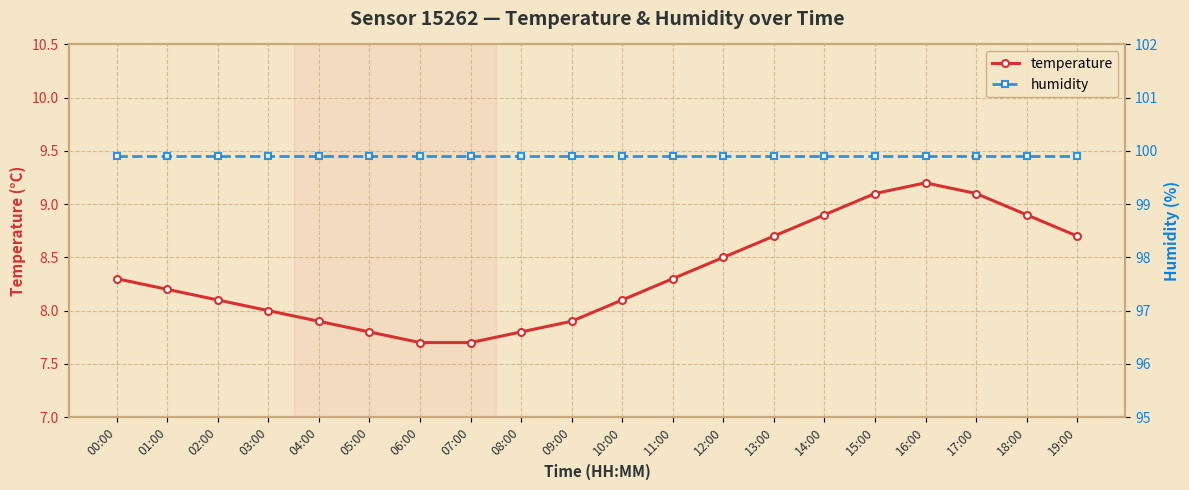

True or false: temperature and humidity cross at least once.

False